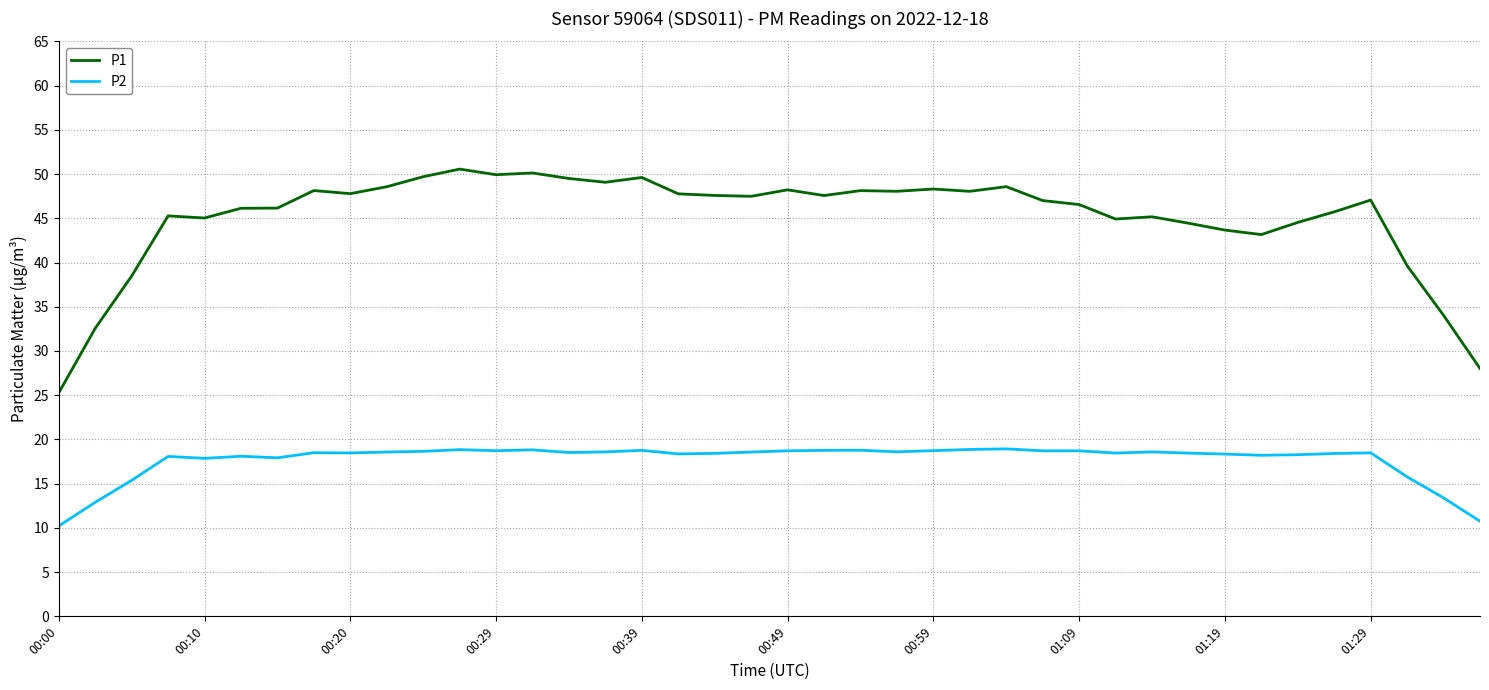

What is the difference between the maximum and minimum values in the P2 series?

8.7